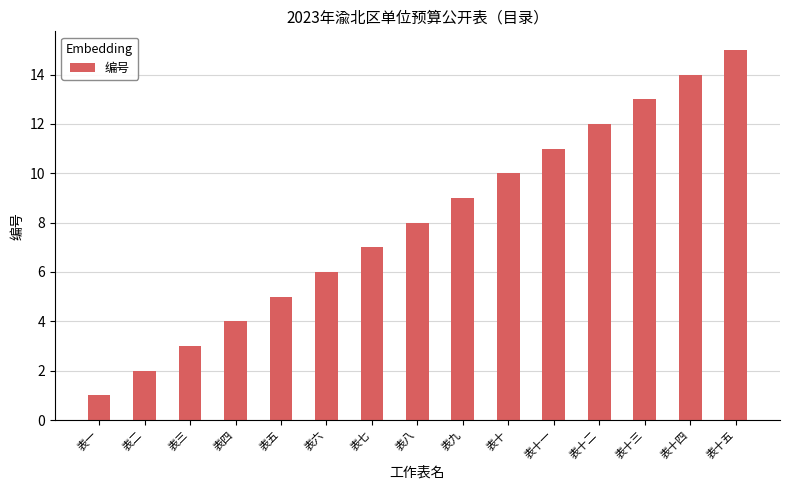

At which label is the value closest to 8?

表八